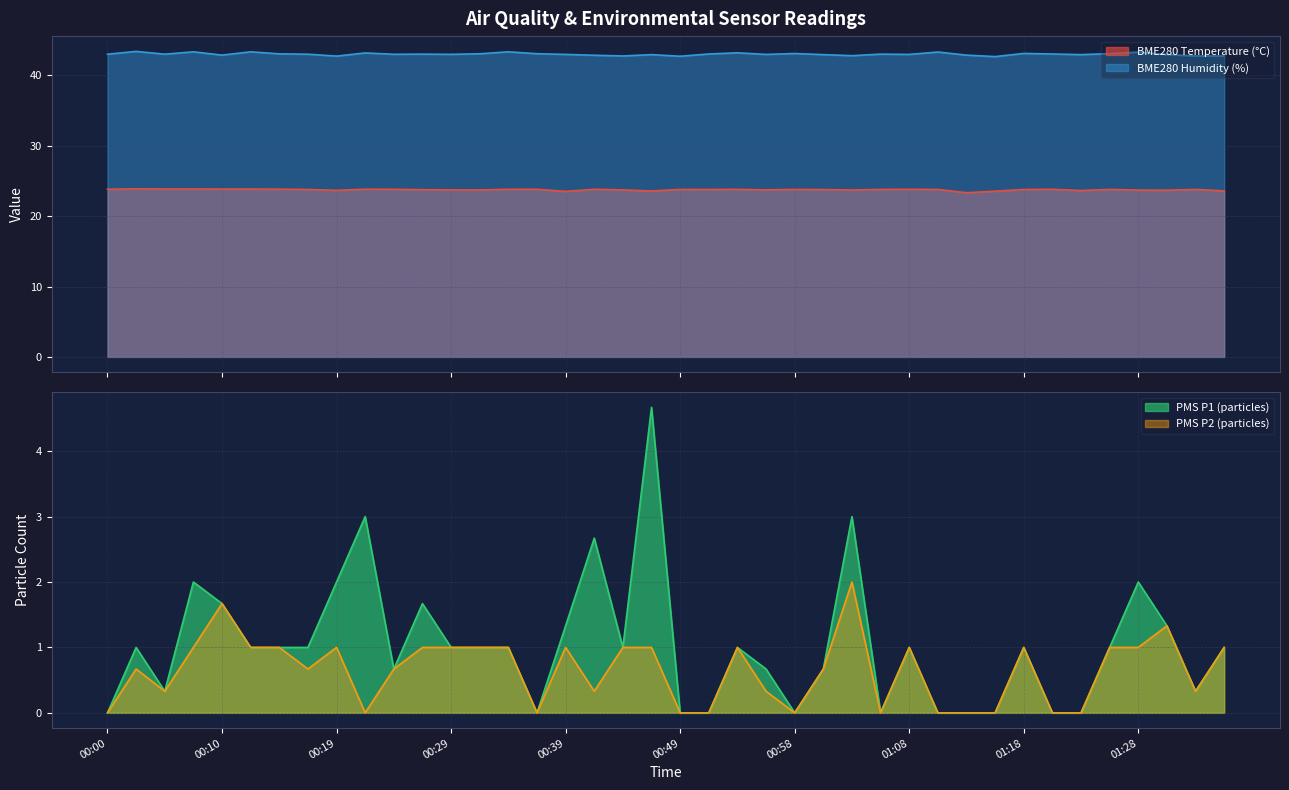

What is the total value across all series at 00:10?

70.1